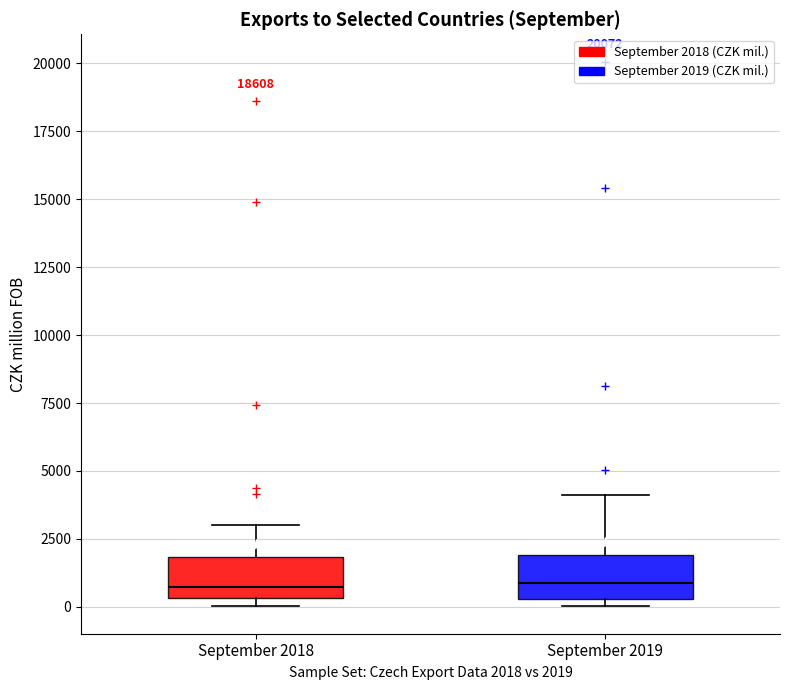

Reading left to right, read every box against the y-axis: the position of its median line, the range the box covers, and the ends of its whiskers. The values are not printed on the chart, so give them approximately, as read against the axis.

September 2018: median 500 (just above the box's lower edge), box 500 to 2000, whiskers 0 to 3000
September 2019: median 1000, box 500 to 2000, whiskers 0 to 4000